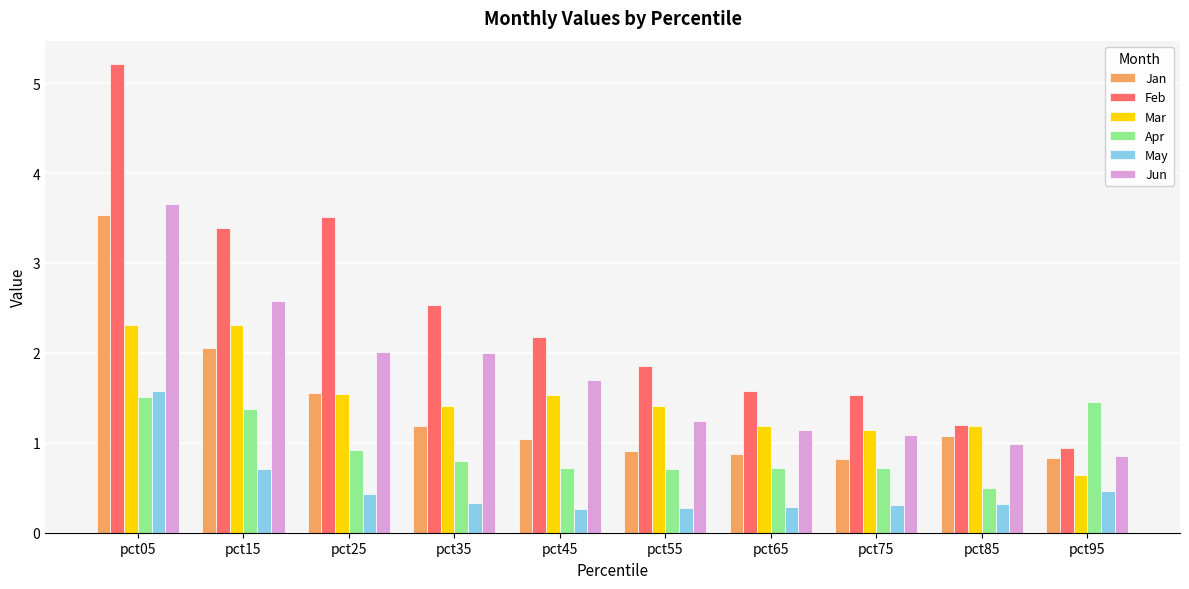

Is the value of Mar at pct05 greater than the value of Apr at pct05?

Yes